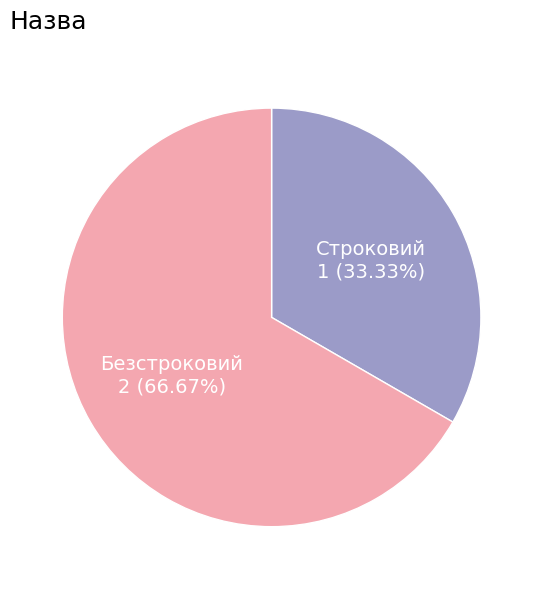

How many slices are in this pie chart?

2